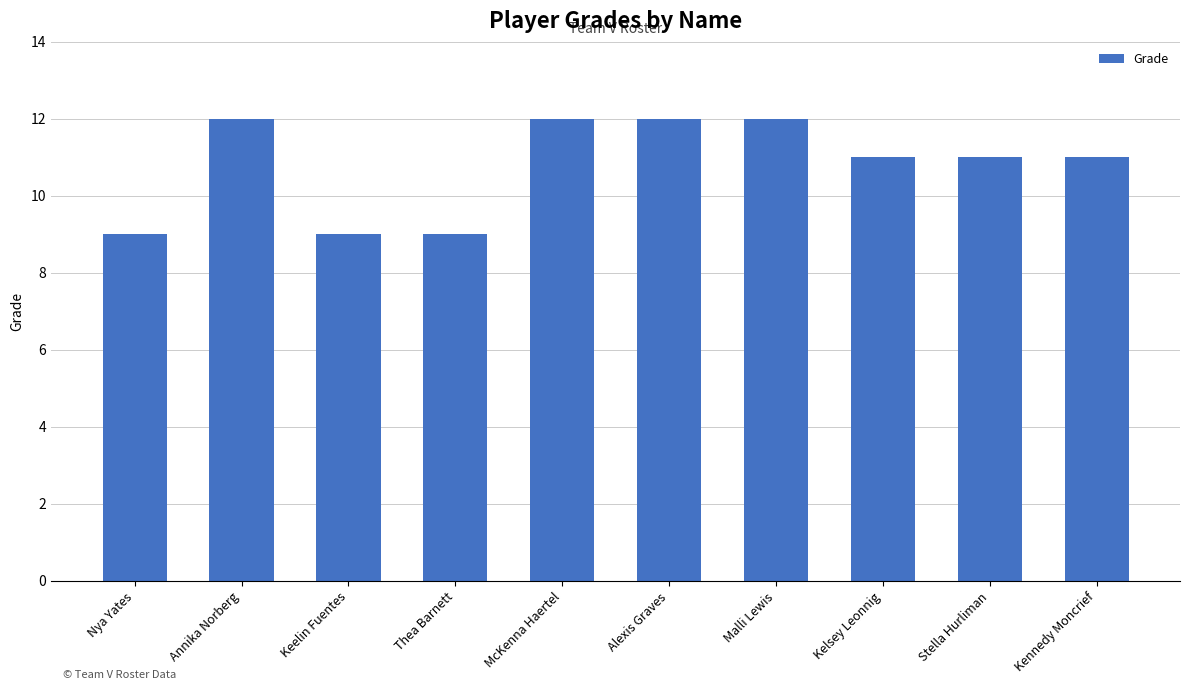

Is it true that the value at Kennedy Moncrief is 7?

False